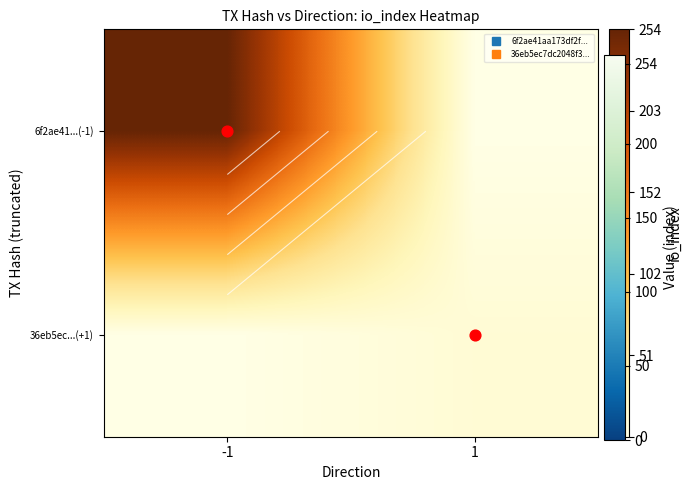

List the series in order of their overall mean, highest first.

6f2ae41...(-1), 36eb5ec...(+1)